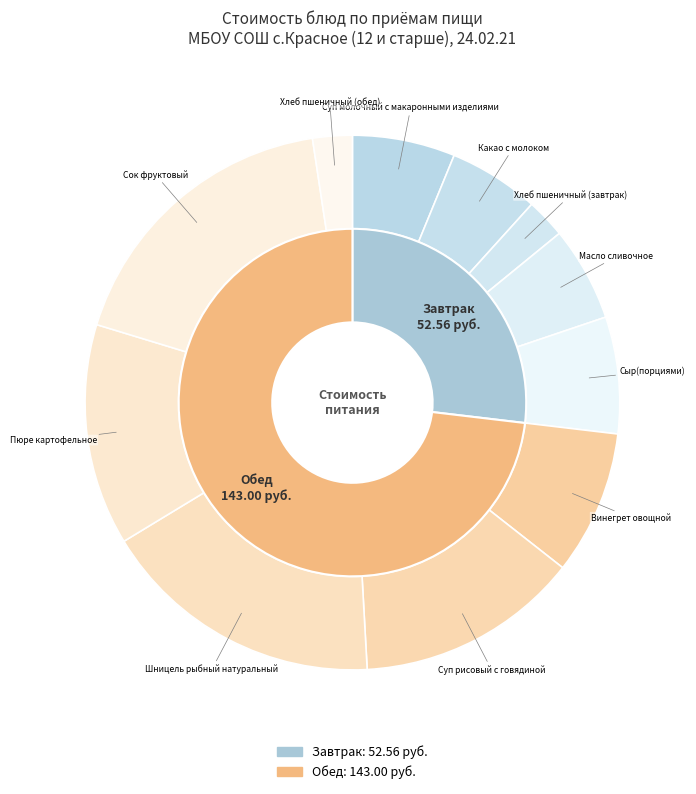

What is the largest slice in the pie chart?

Сок фруктовый